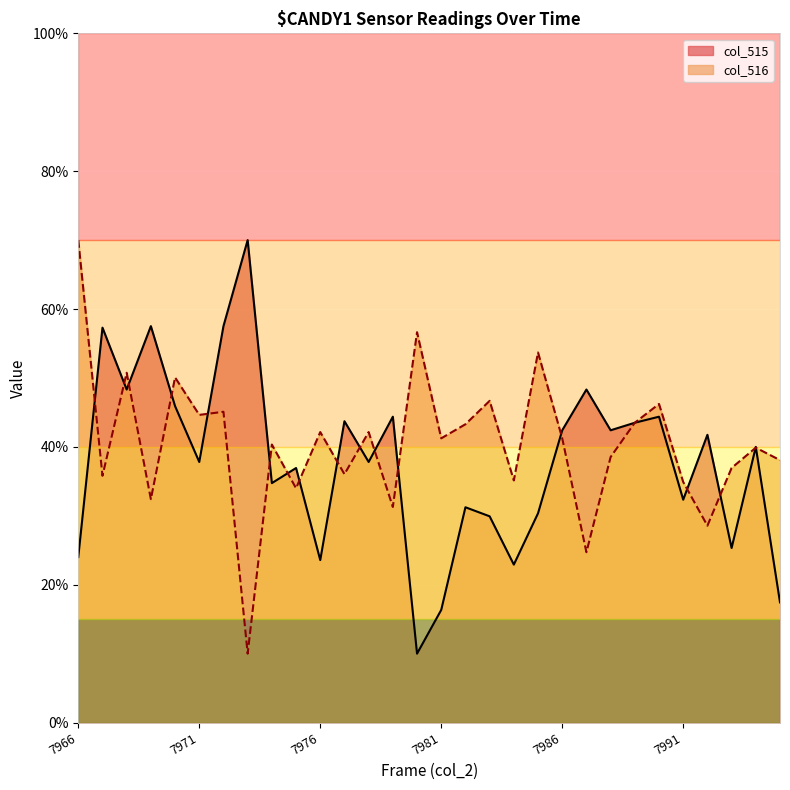

What is the total value across all series at 7989?

87.0